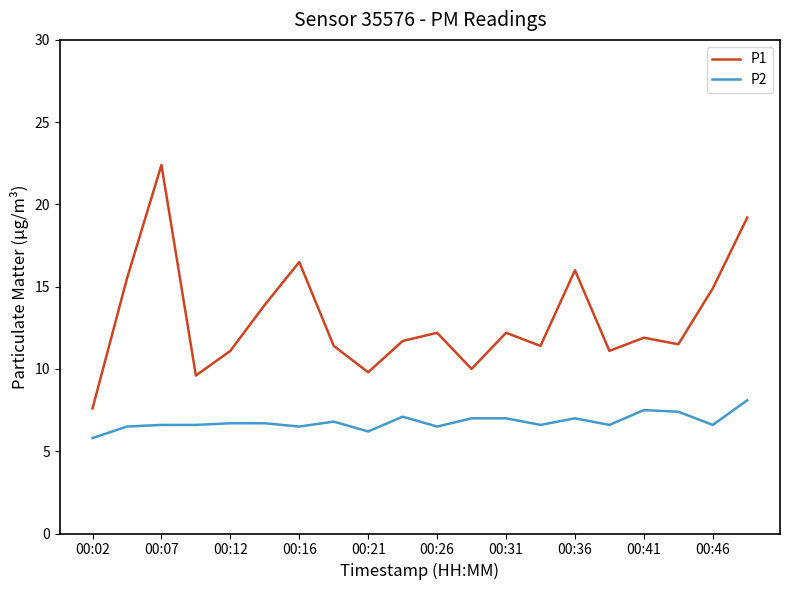

Which series has the largest range (max minus min)?

P1